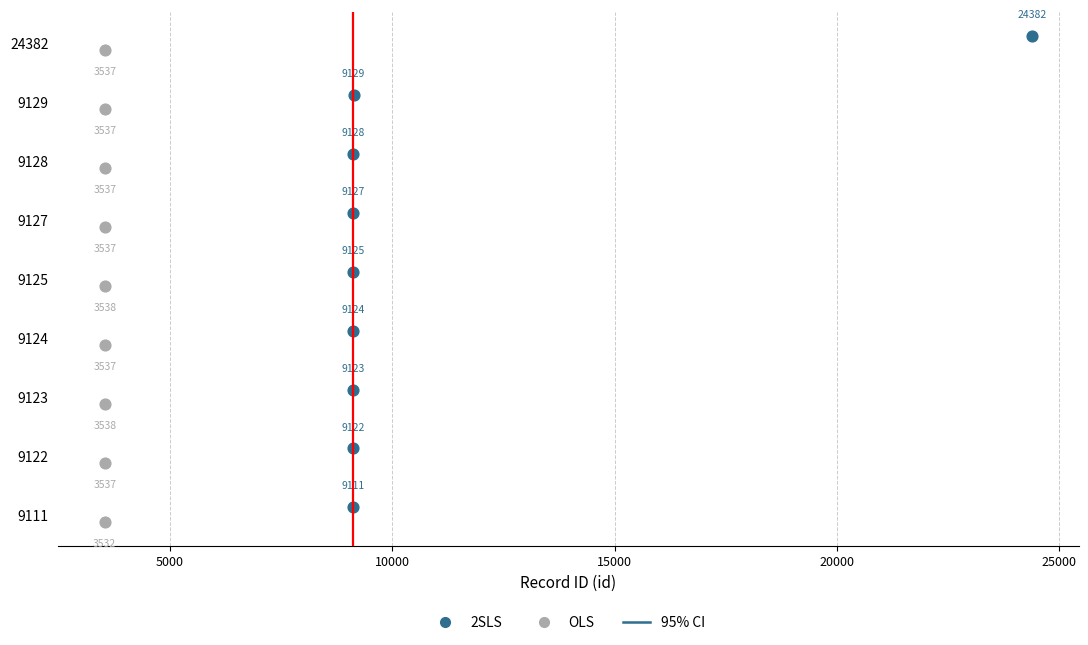

Which series reaches the maximum Y coordinate?

2SLS